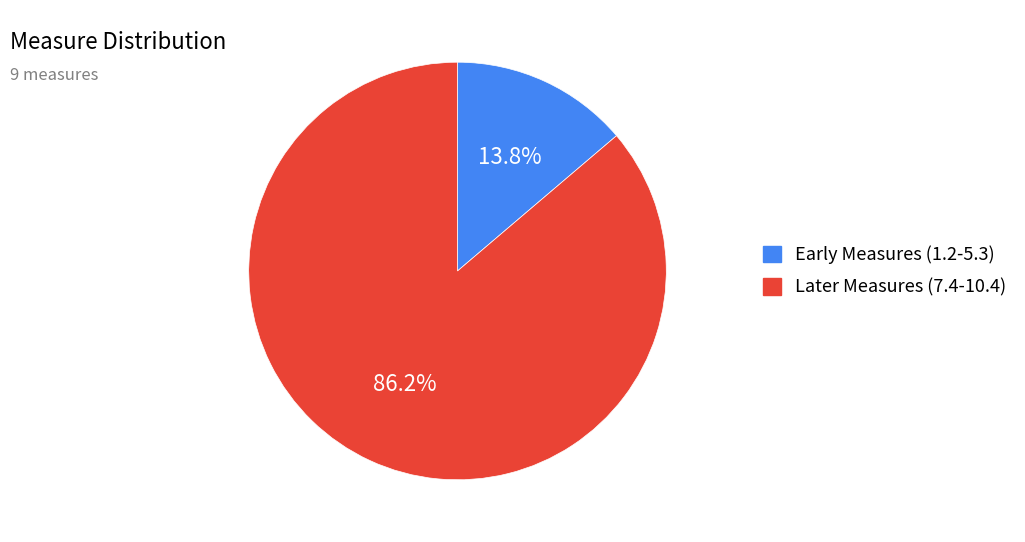

Is Later Measures (7.4-10.4) the majority of the pie?

Yes